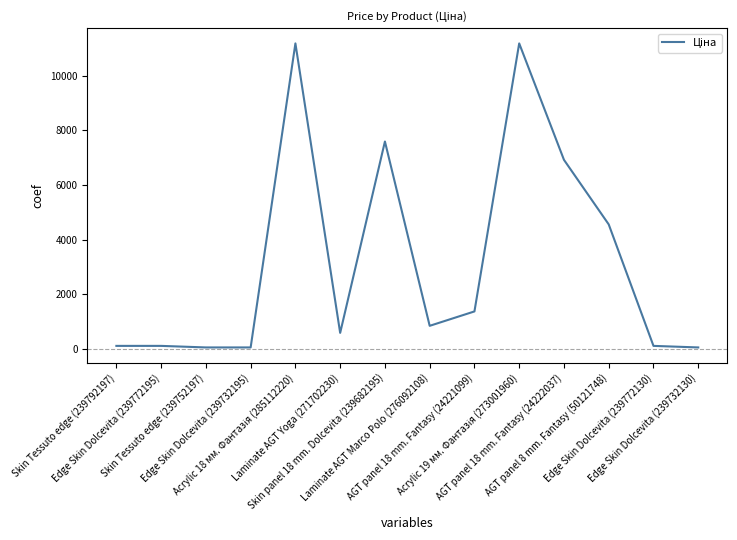

What is the maximum value shown in the chart?

11188.2